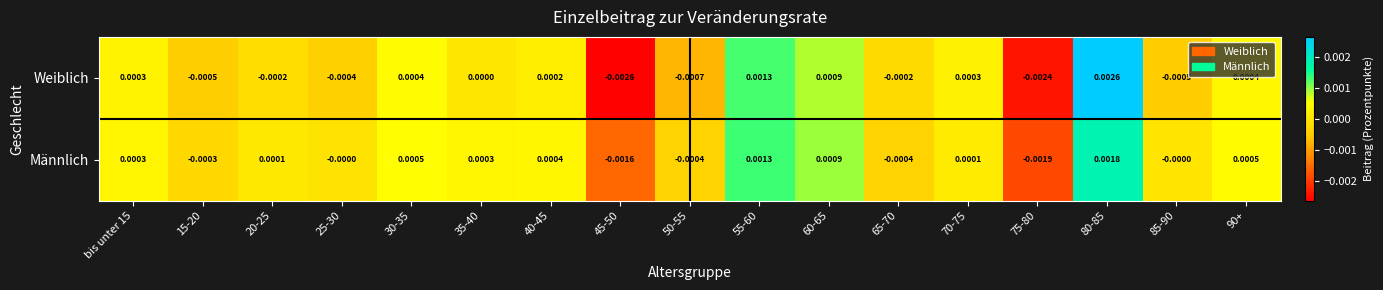

List the series in order of their overall mean, highest first.

Männlich, Weiblich